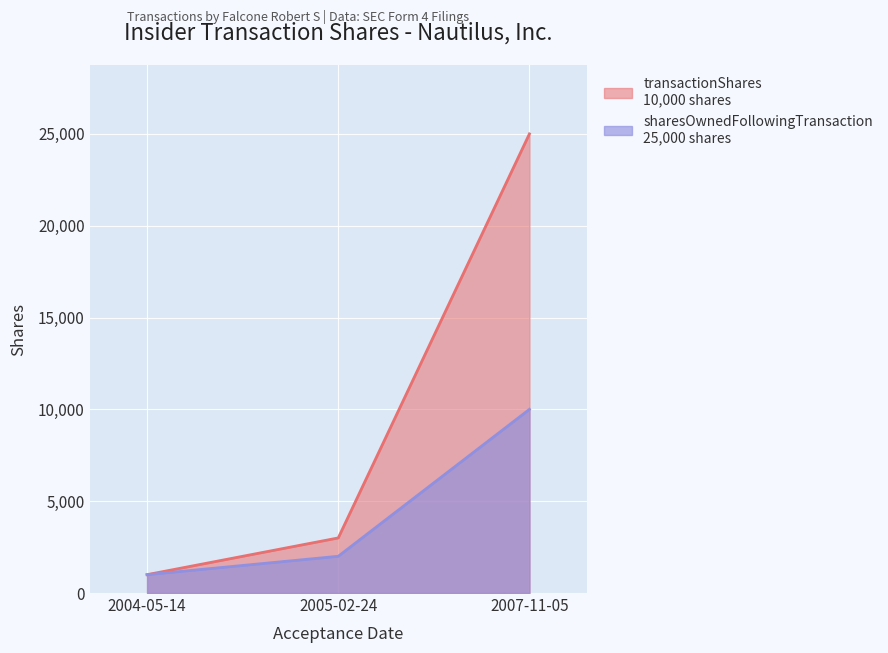

What is the label of the 1st point from the right?

2007-11-05